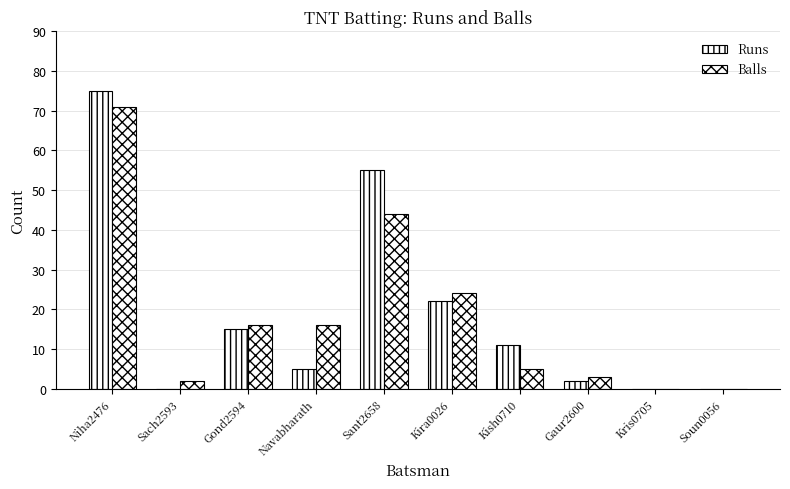

How many data points does each series have?

10